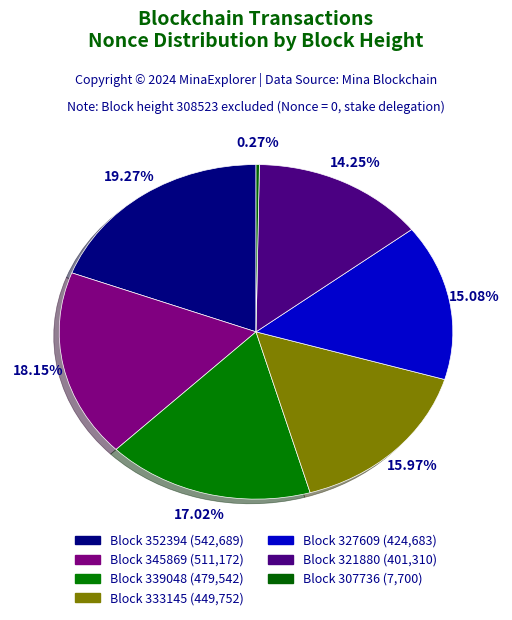

What is the largest slice in the pie chart?

352394